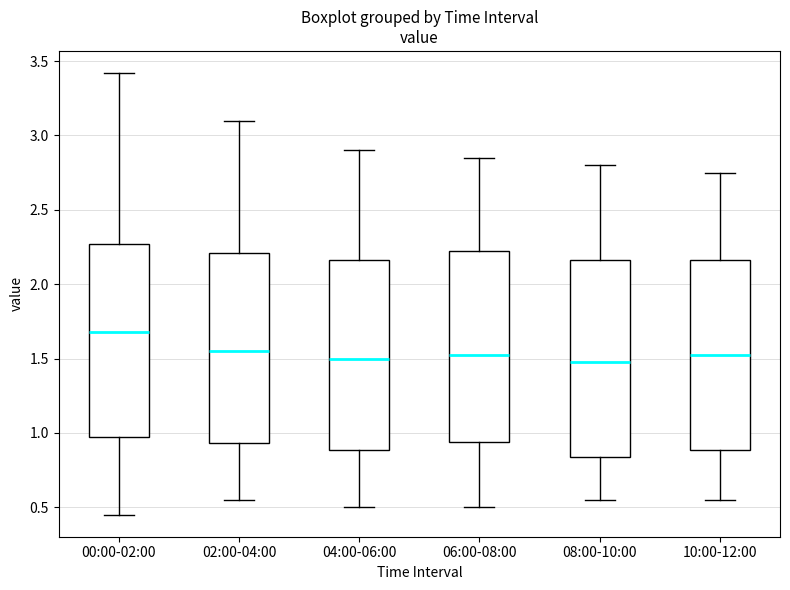

Reading left to right, read every box against the y-axis: the position of its median line, the range the box covers, and the ends of its whiskers. The values are not printed on the chart, so give them approximately, as read against the axis.

00:00-02:00: median 1.70, box 1.00 to 2.25, whiskers 0.45 to 3.40
02:00-04:00: median 1.55, box 0.95 to 2.20, whiskers 0.55 to 3.10
04:00-06:00: median 1.50, box 0.90 to 2.15, whiskers 0.50 to 2.90
06:00-08:00: median 1.55, box 0.95 to 2.25, whiskers 0.50 to 2.85
08:00-10:00: median 1.50, box 0.85 to 2.15, whiskers 0.55 to 2.80
10:00-12:00: median 1.55, box 0.90 to 2.15, whiskers 0.55 to 2.75